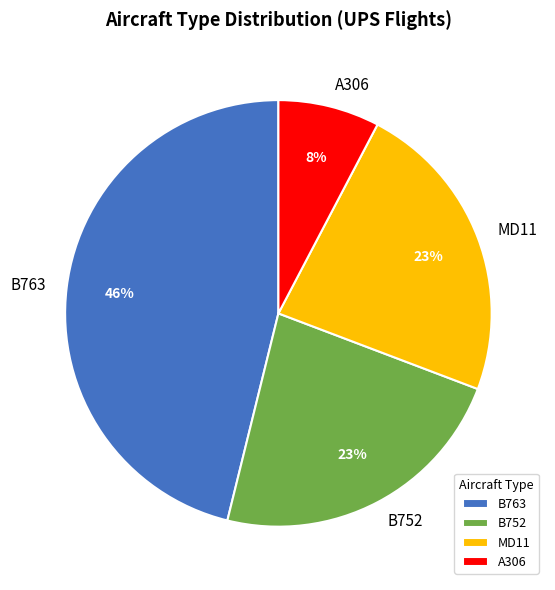

To the nearest percent, what is the difference between the A306 and MD11 slice percentages?

15%